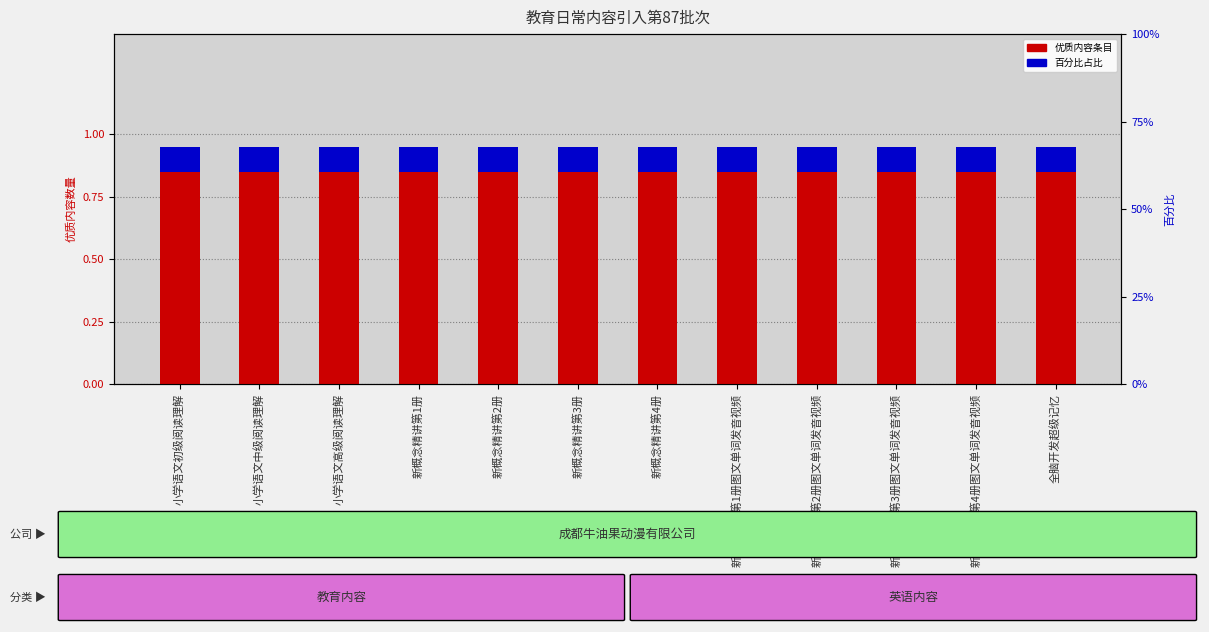

What is the label of the 11th bar from the right?

小学语文中级阅读理解